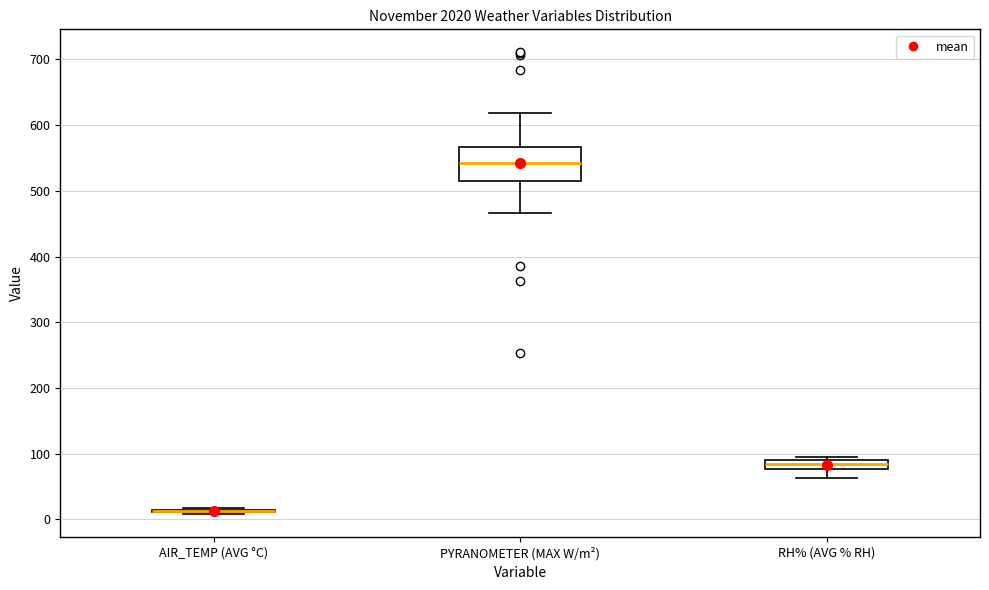

Comparing the boxes themselves (not the whiskers), which one is the tallest?

PYRANOMETER (MAX W/m²)